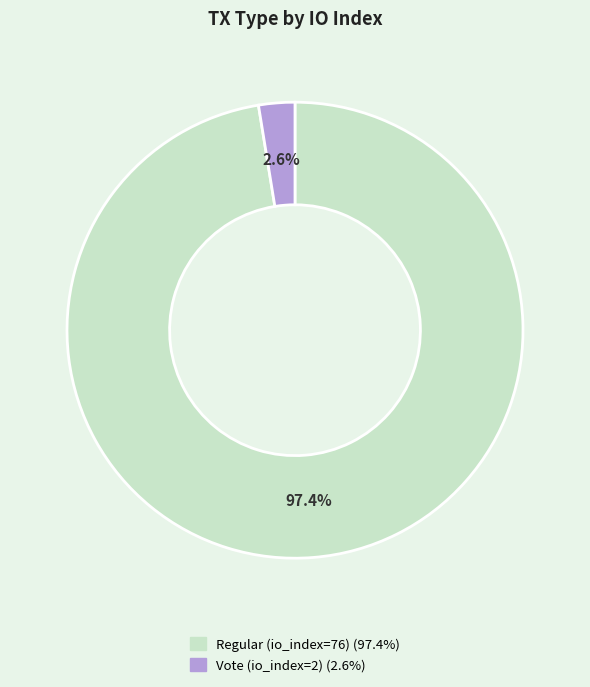

How many segments does this pie chart have?

2